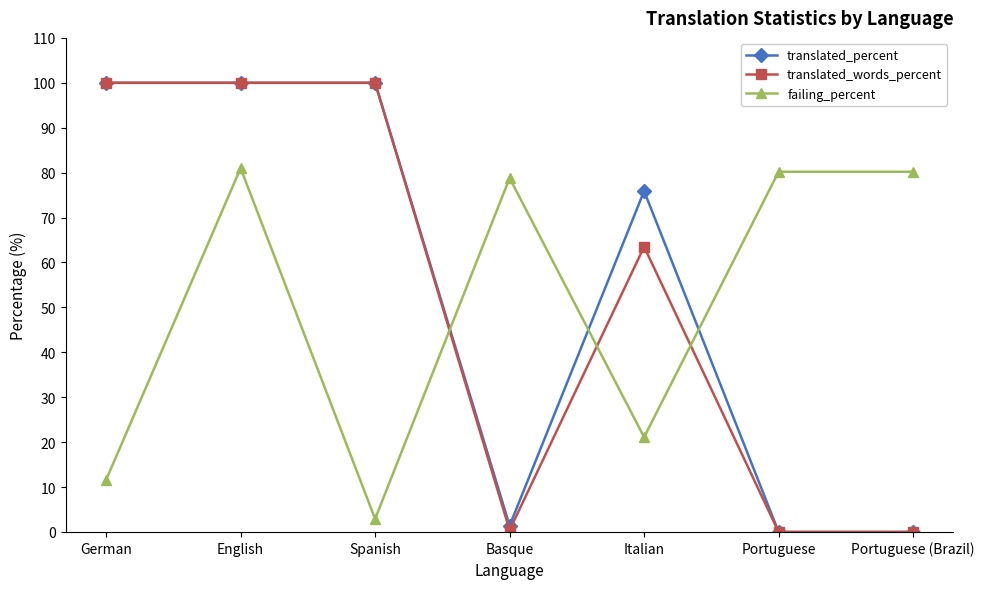

How many distinct data groups are displayed?

3